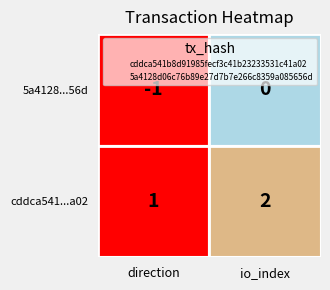

At which category is the sum across all series the highest?

io_index